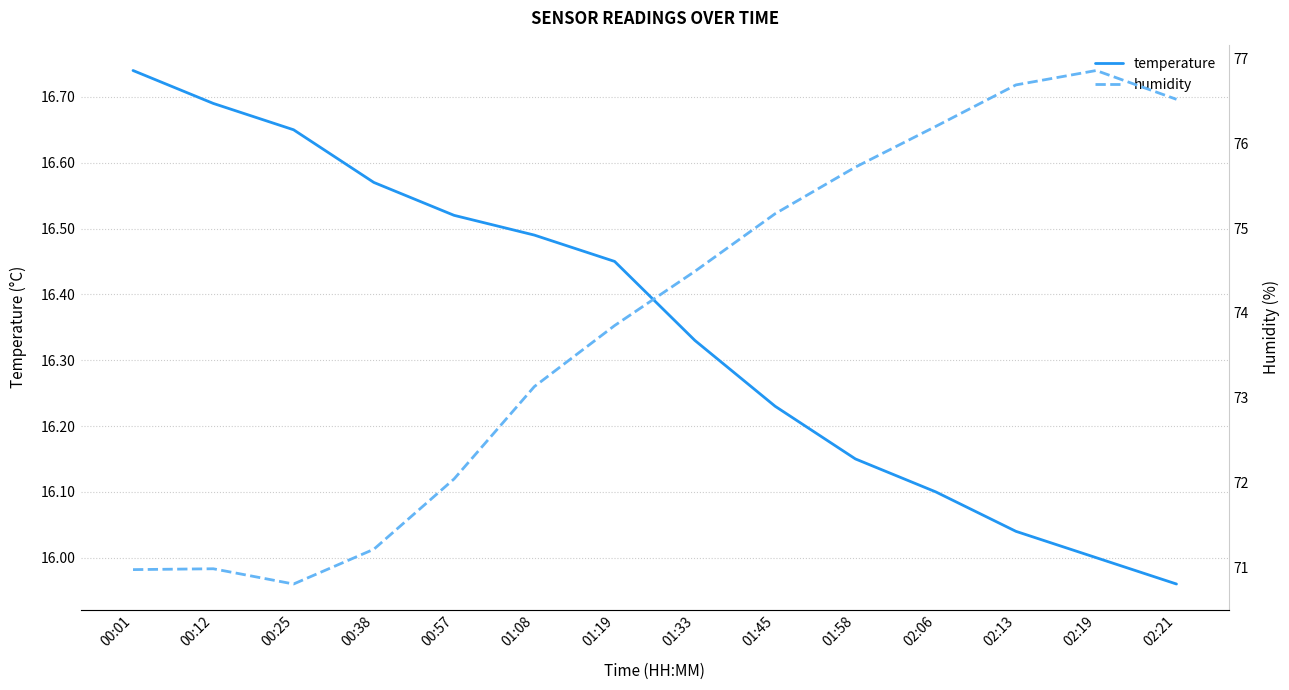

List the series in order of their peak value, highest first.

humidity, temperature